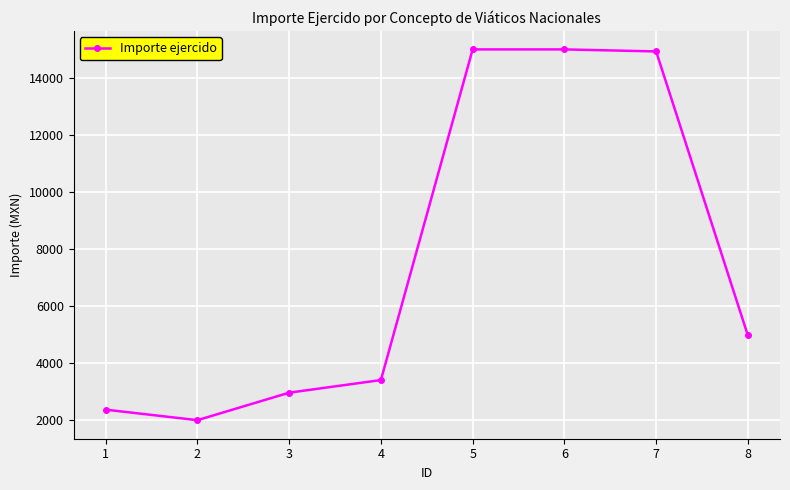

Approximately how many times larger is the value at 7 compared to 6?

1.0